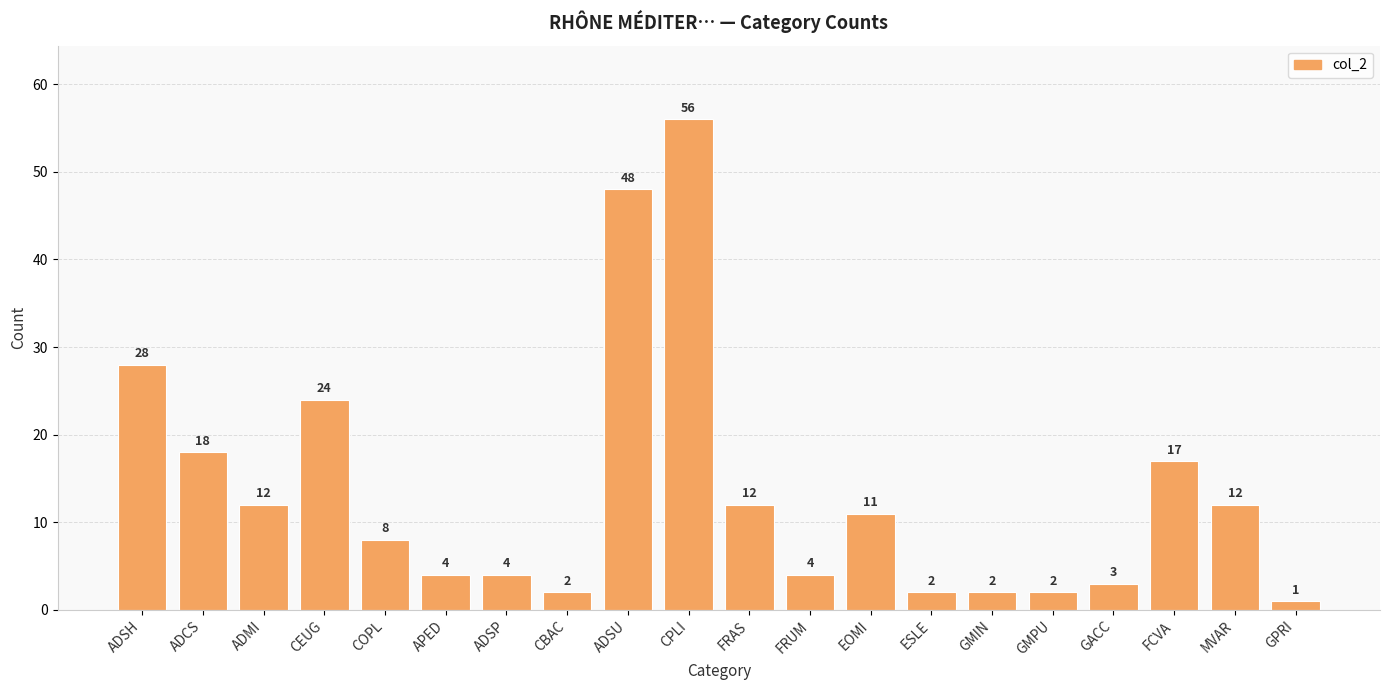

What is the label of the 5th bar from the left?

COPL